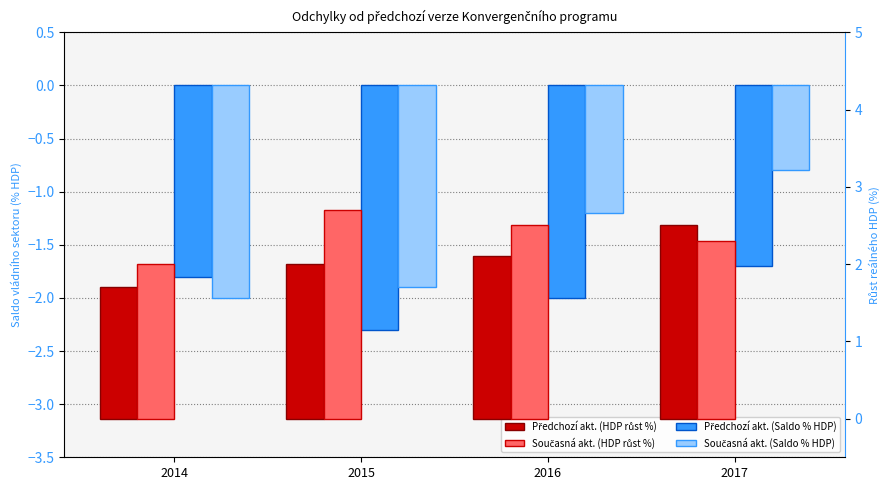

What is the spread (max minus min) of values at 2016?

4.5